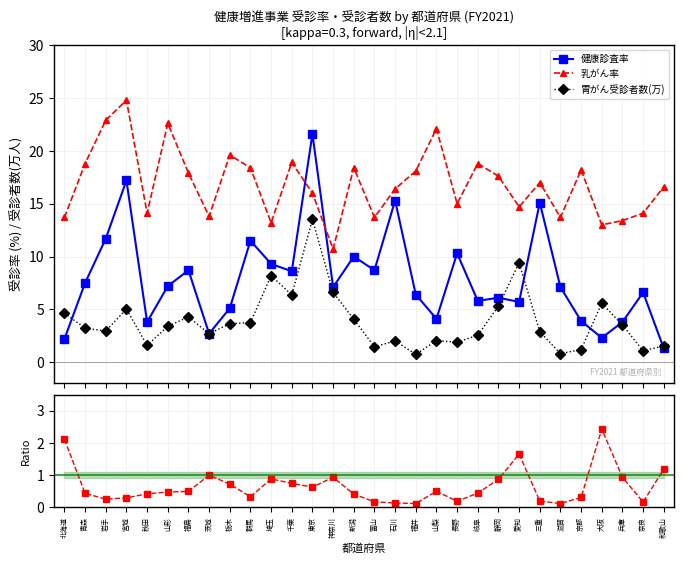

At which label is 健康診査率 closest to 11?

群馬